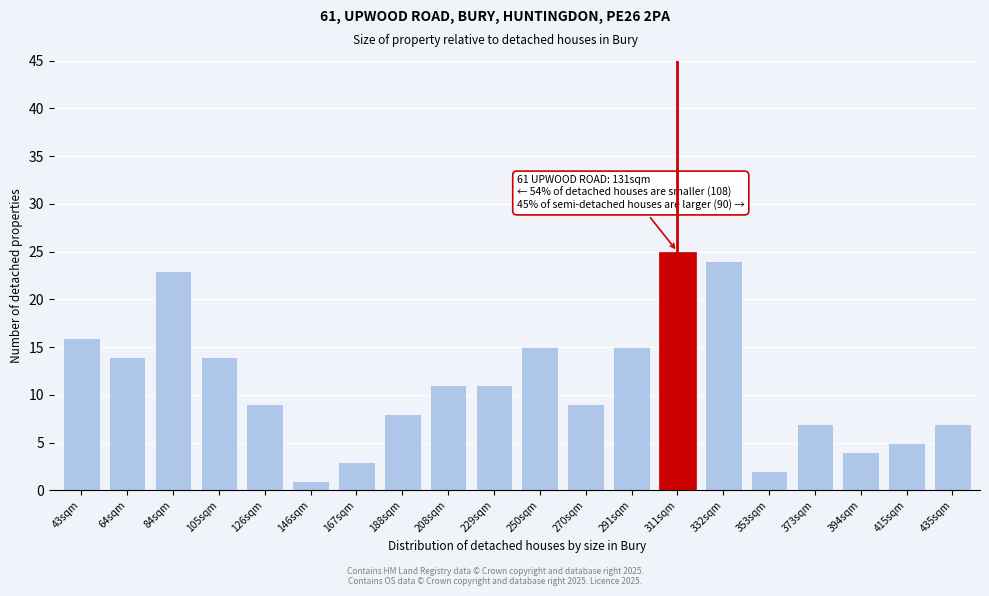

Reading left to right, transcribe all the data shown in this chart.

16	14	23	14	9	1	3	8	11	11	15	9	15	25	24	2	7	4	5	7